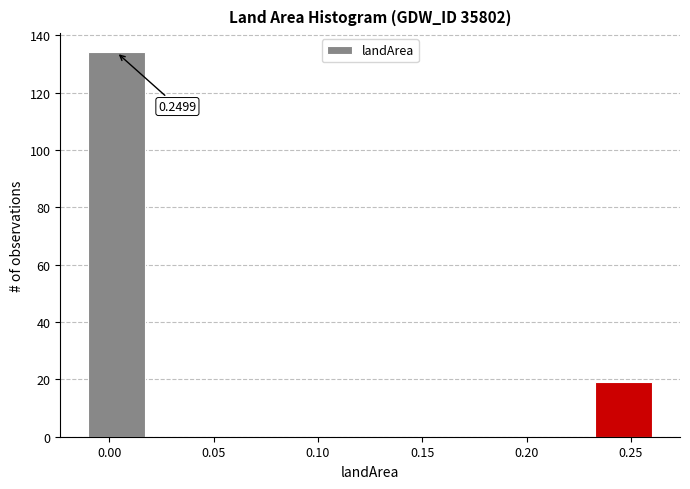

Which range on the x-axis has the tallest bar?

-0.010 to 0.017